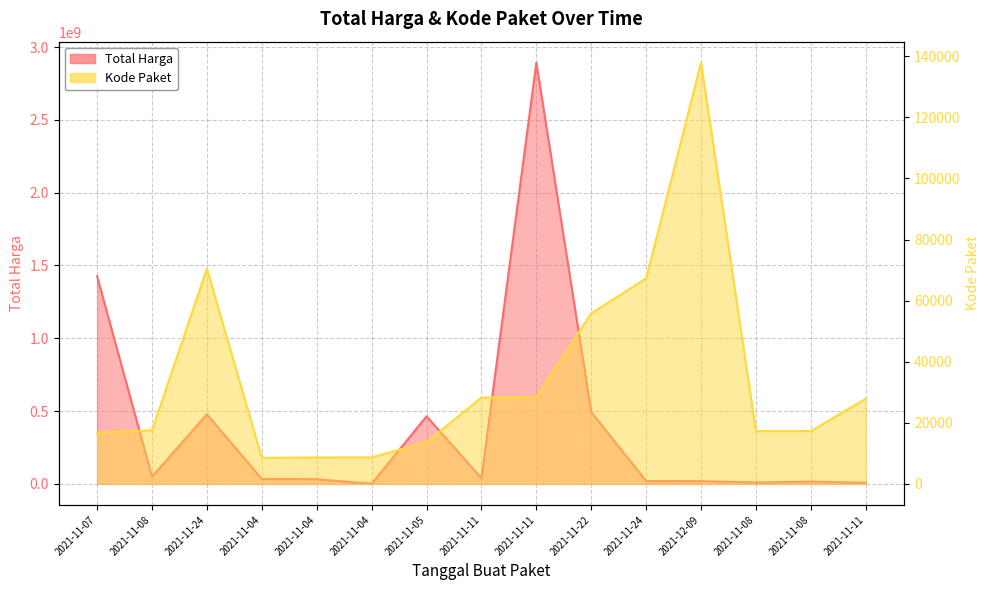

At which label does Total Harga first exceed 34000000?

2021-11-07